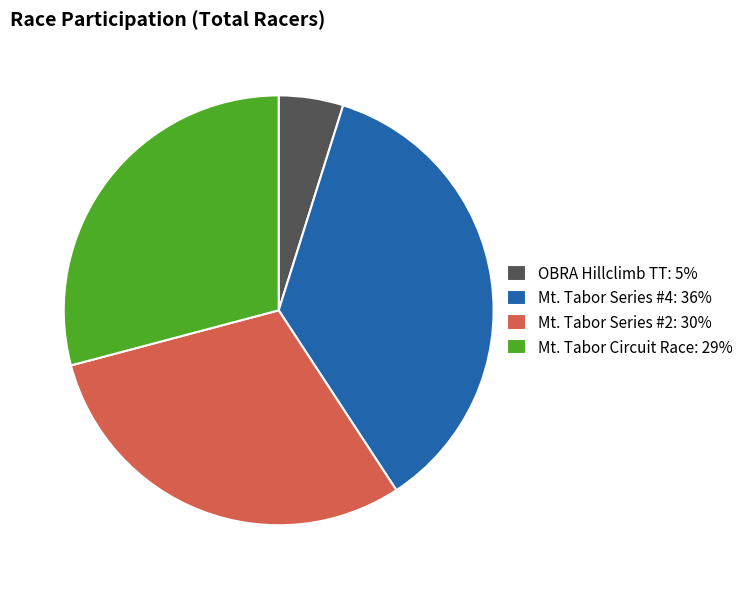

Is there a majority slice in this chart?

No